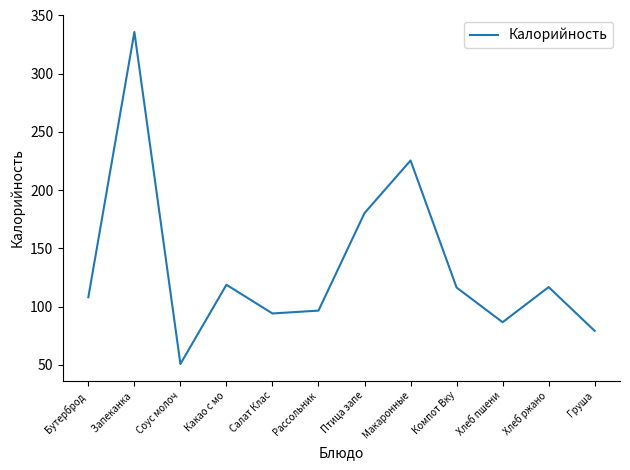

True or false: the data has more than 1 interior local peaks.

True